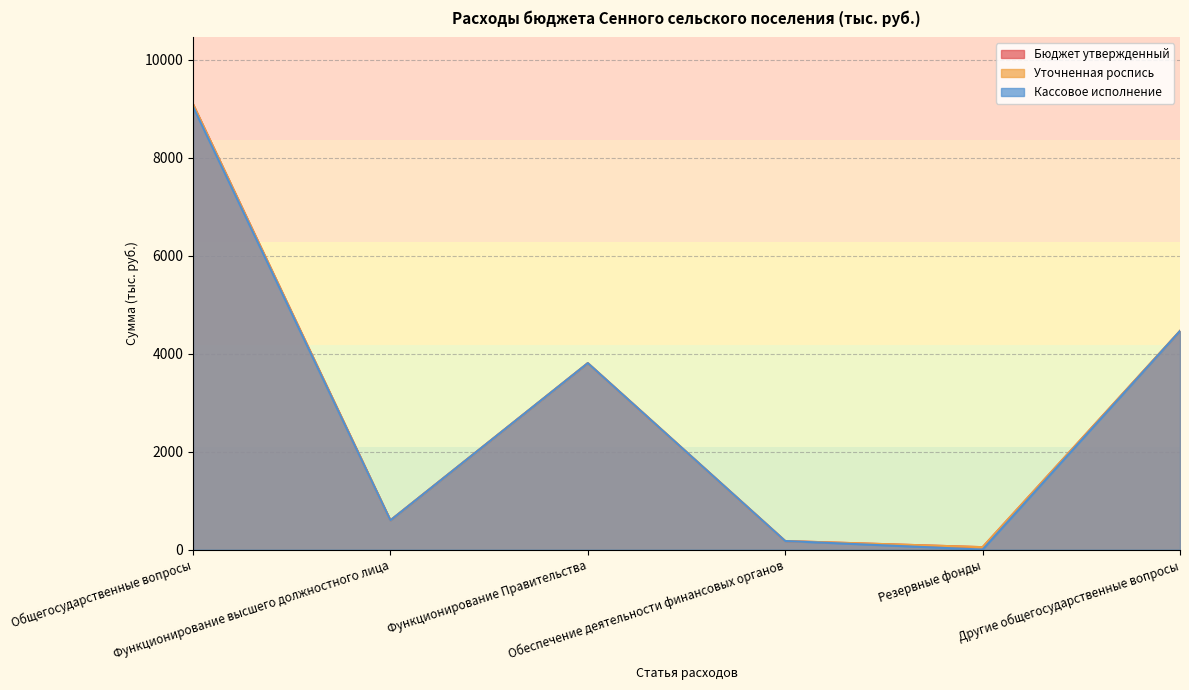

What is the sum of all Кассовое исполнение values?

18079.6